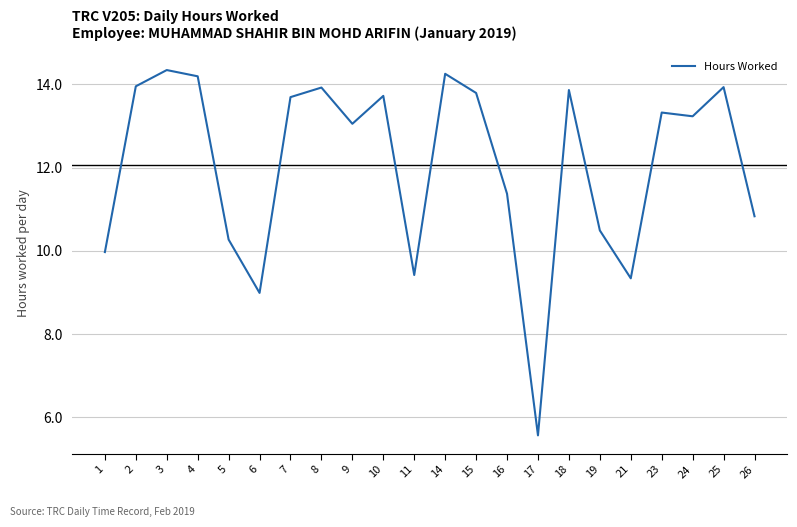

Between 1 and 18, which is larger?

18